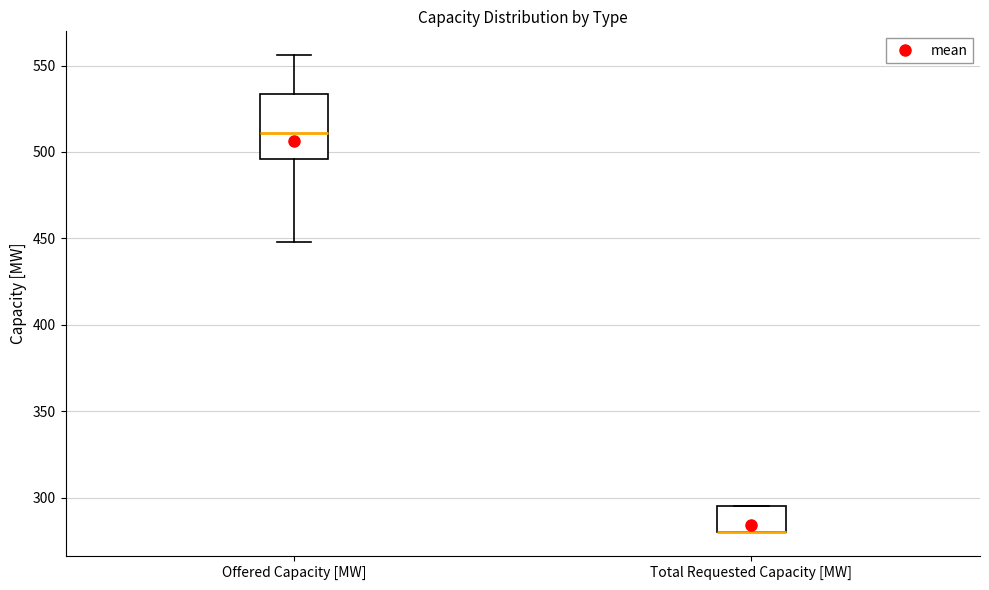

Reading left to right, read every box against the y-axis: the position of its median line, the range the box covers, and the ends of its whiskers. The values are not printed on the chart, so give them approximately, as read against the axis.

Offered Capacity [MW]: median 510, box 495 to 535, whiskers 450 to 555
Total Requested Capacity [MW]: median 280 (drawn on the box's lower edge), box 280 to 295, whiskers 280 to 295